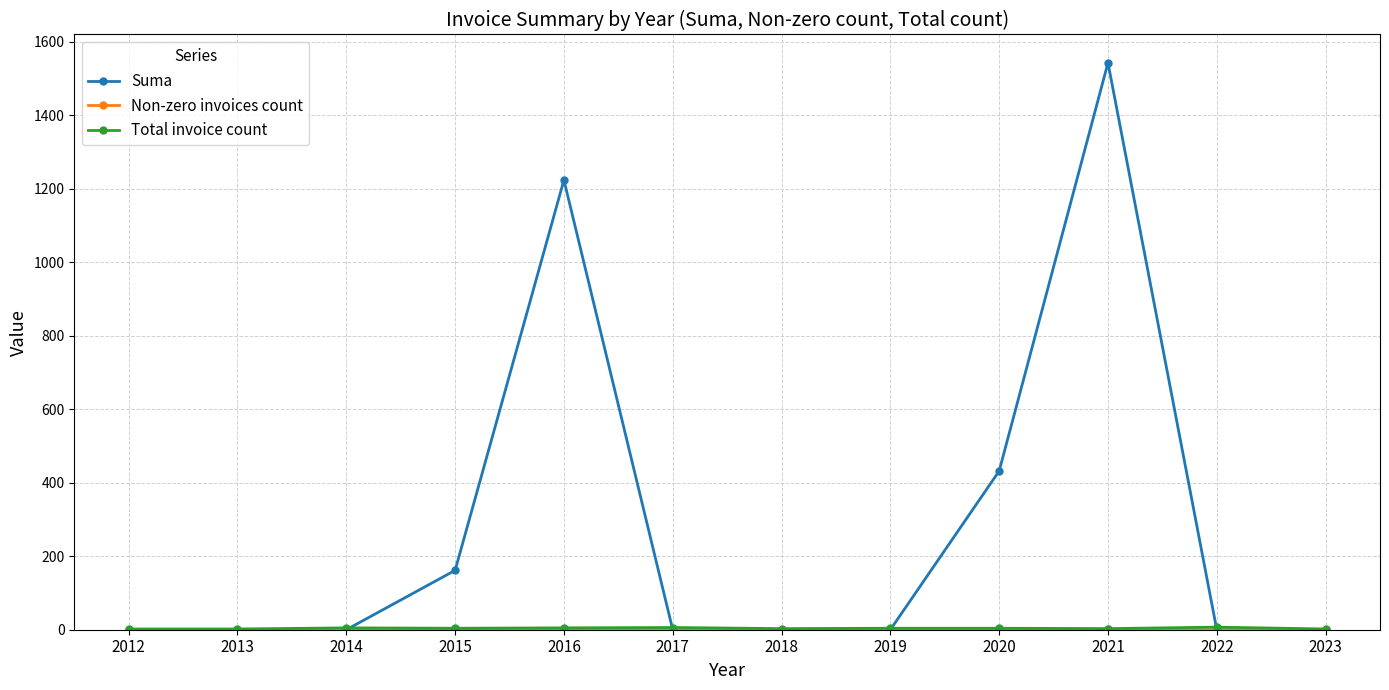

How many lines are shown in the chart?

3